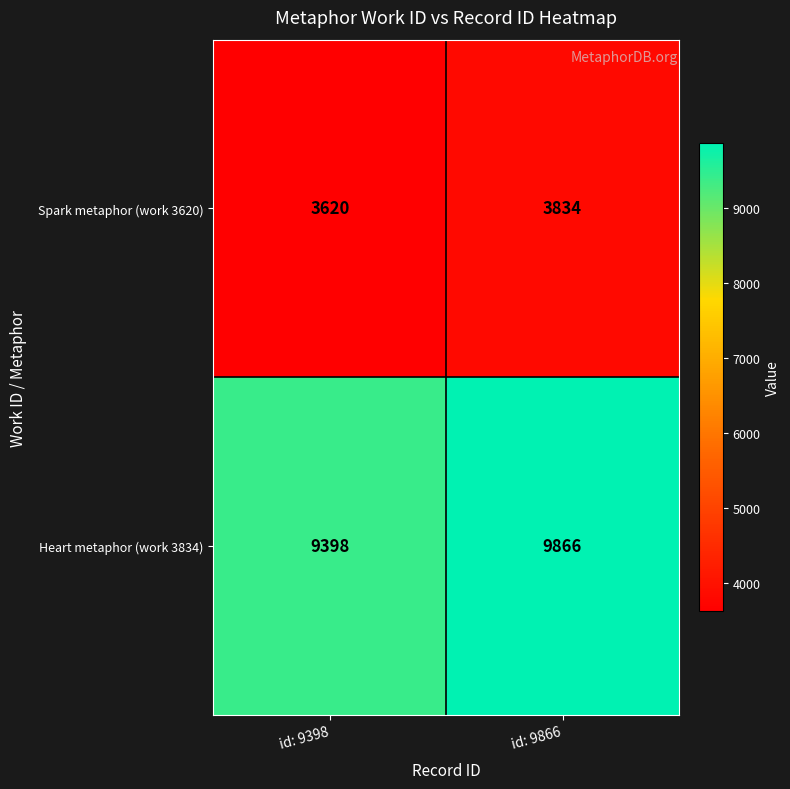

Reading left to right, extract all data points from this chart.

Spark metaphor (work 3620): id: 9398=3620	id: 9866=3834
Heart metaphor (work 3834): id: 9398=9398	id: 9866=9866